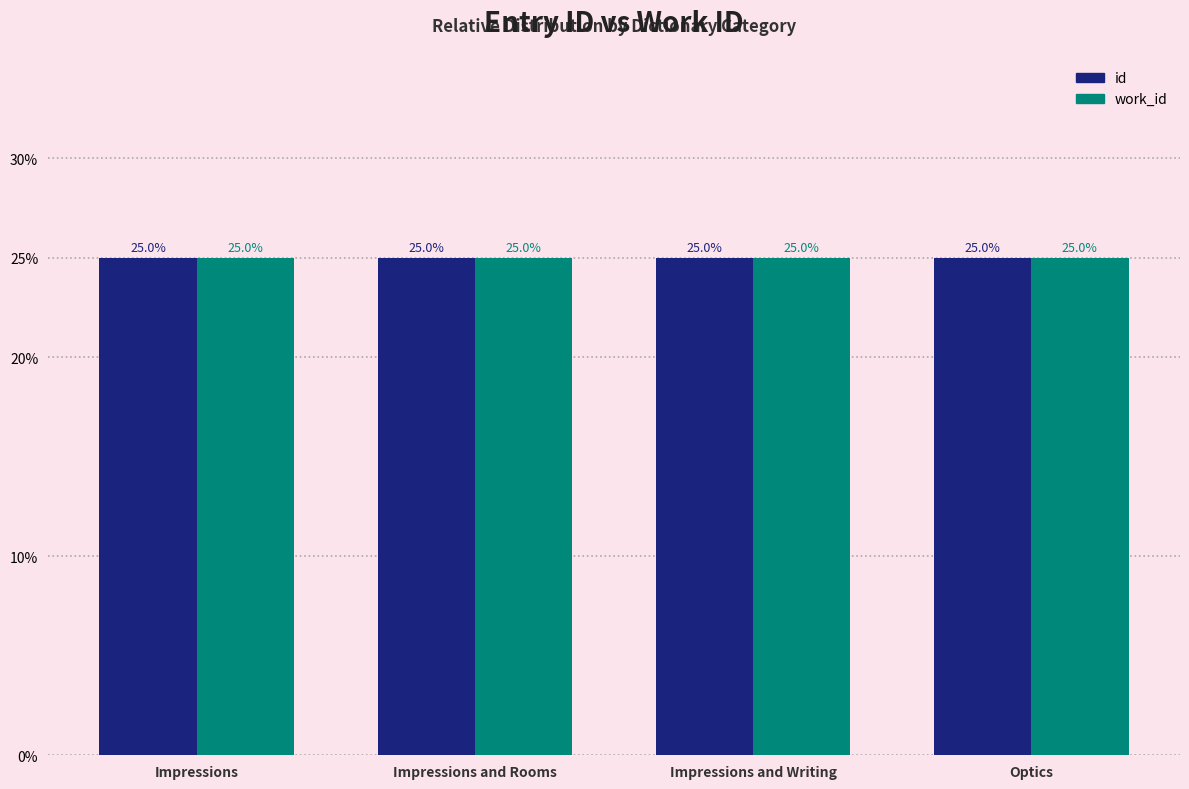

What is the greatest value displayed?

25.0